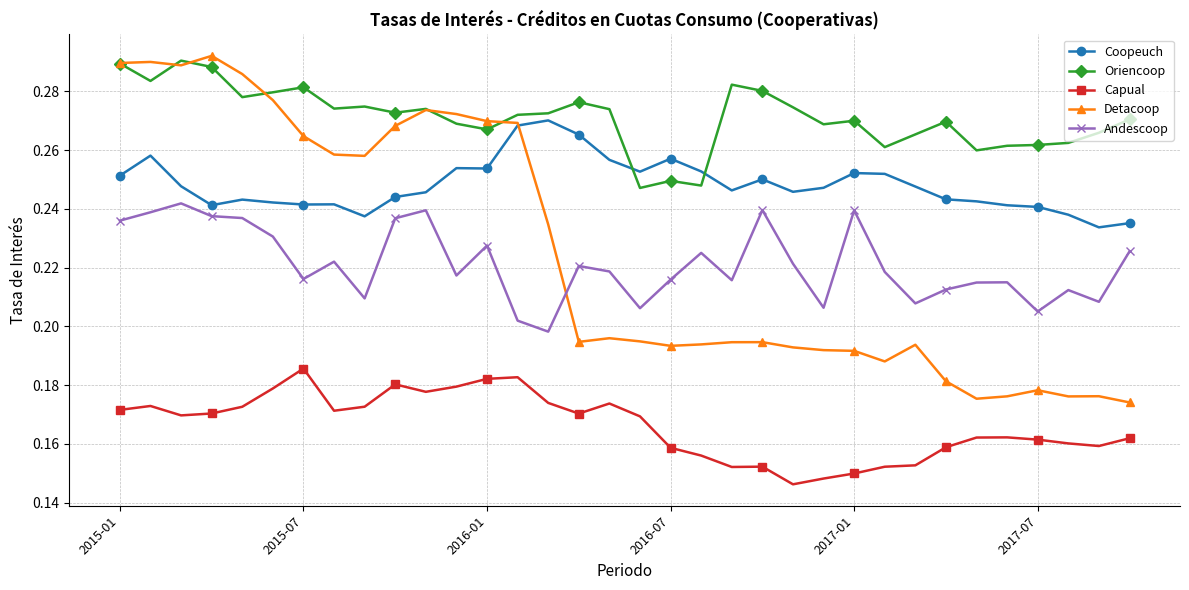

True or false: Detacoop has more than 0 interior local peaks.

True